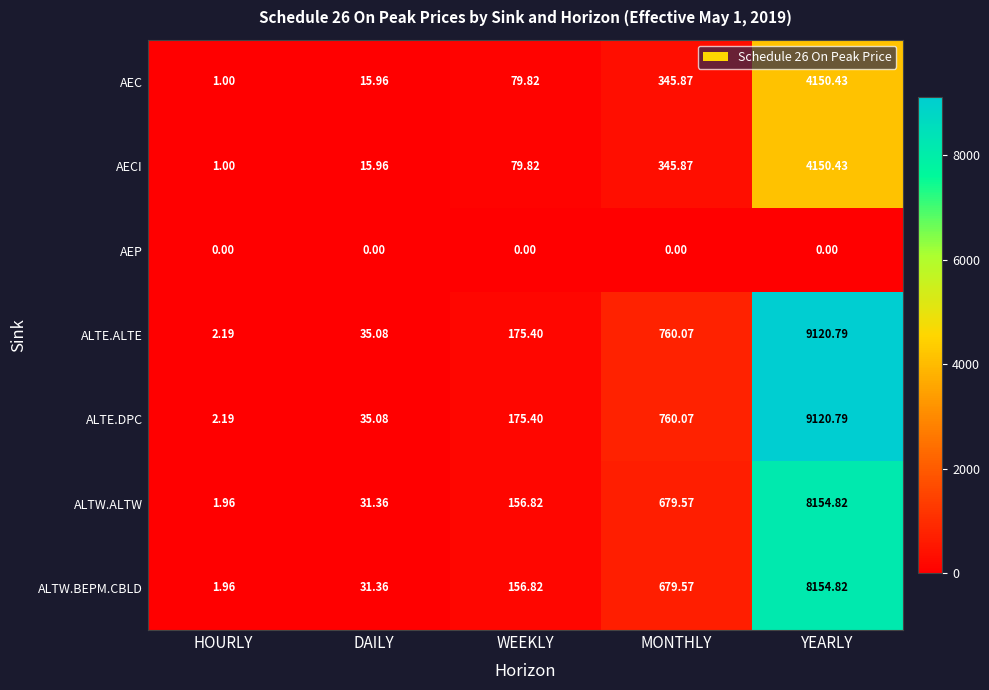

Rank the categories by ALTE.ALTE value from lowest to highest.

HOURLY, DAILY, WEEKLY, MONTHLY, YEARLY